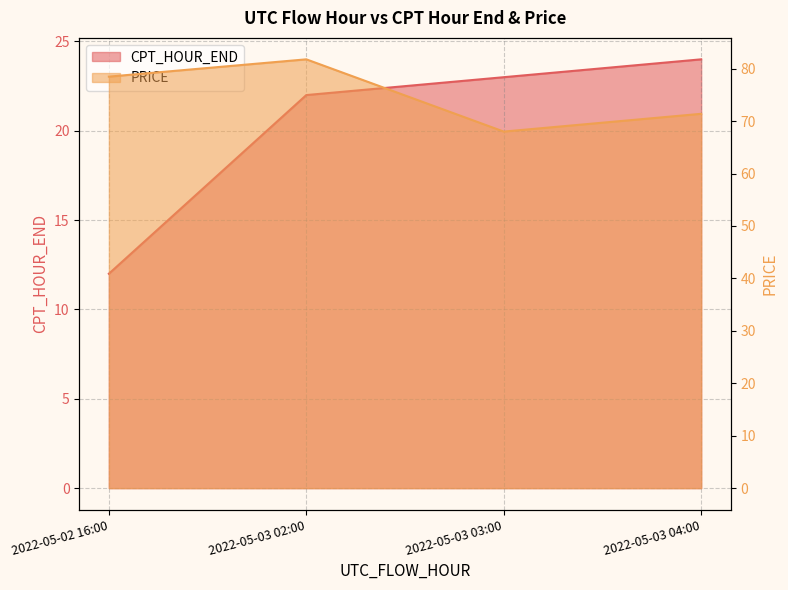

What is the total value across all series at 2022-05-03 04:00?

95.4